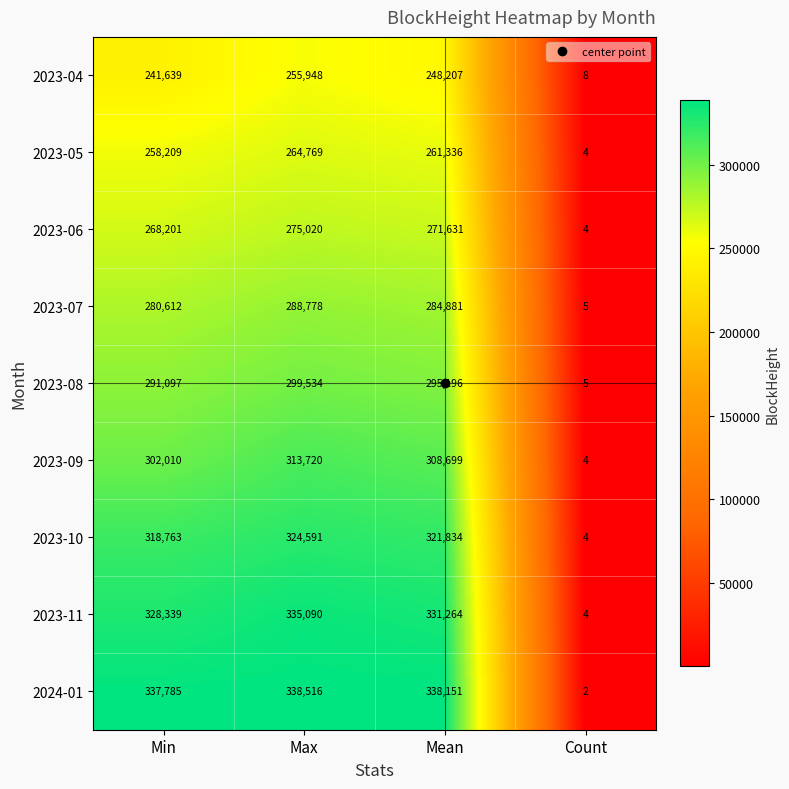

Which category has the lowest value across all series?

Count